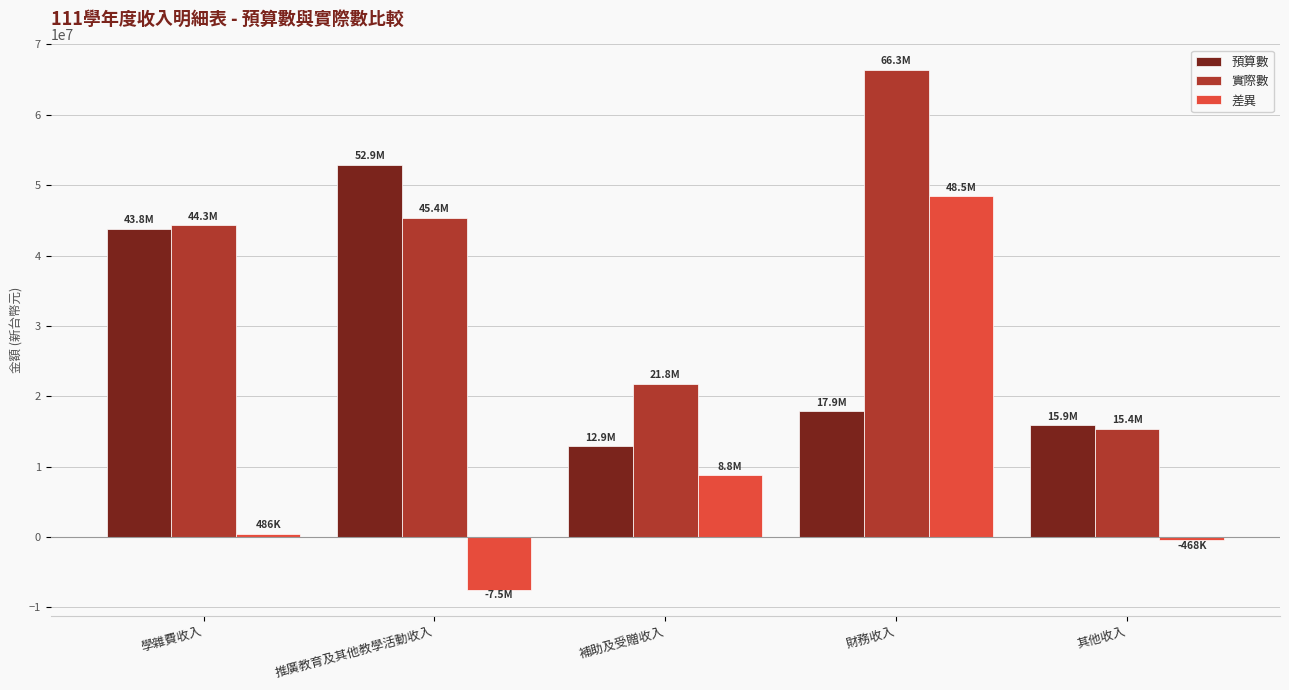

Which category has the highest value across all series?

財務收入